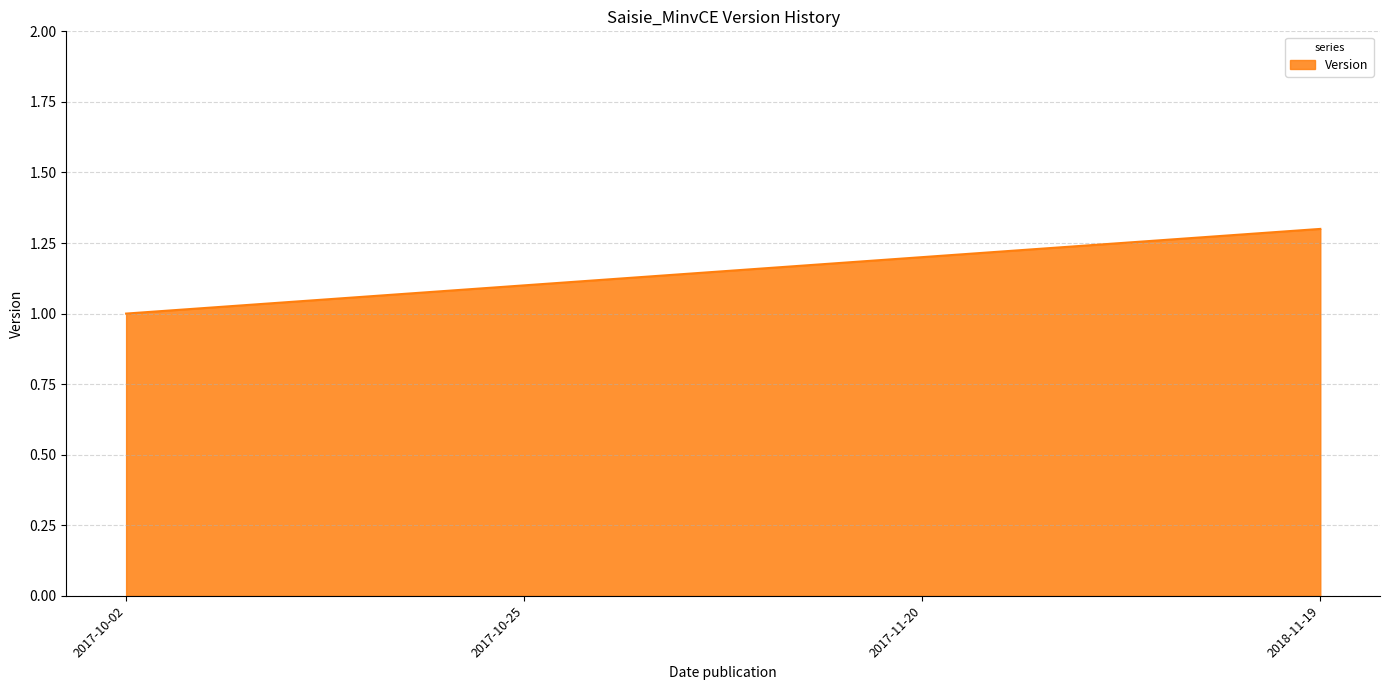

How many values are between 1 and 2?

4